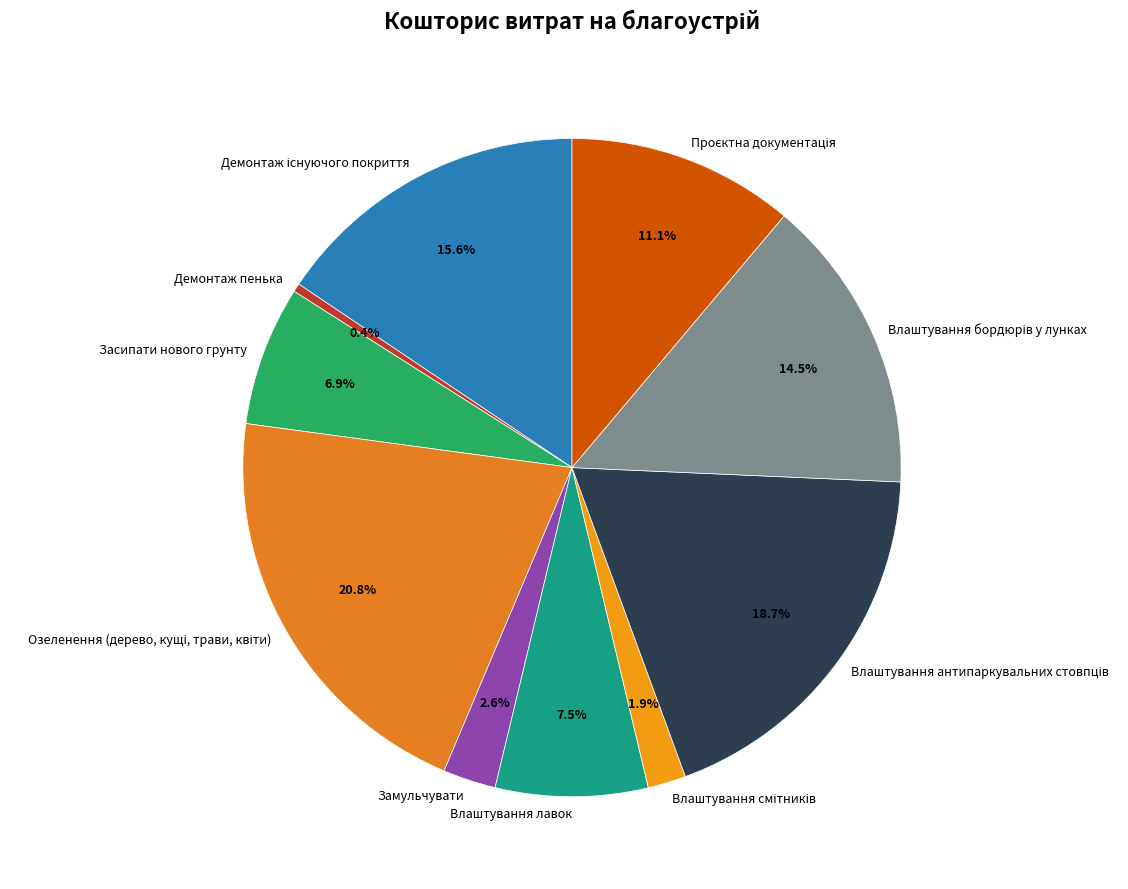

Which has a higher value, Замульчувати or Засипати нового грунту?

Засипати нового грунту